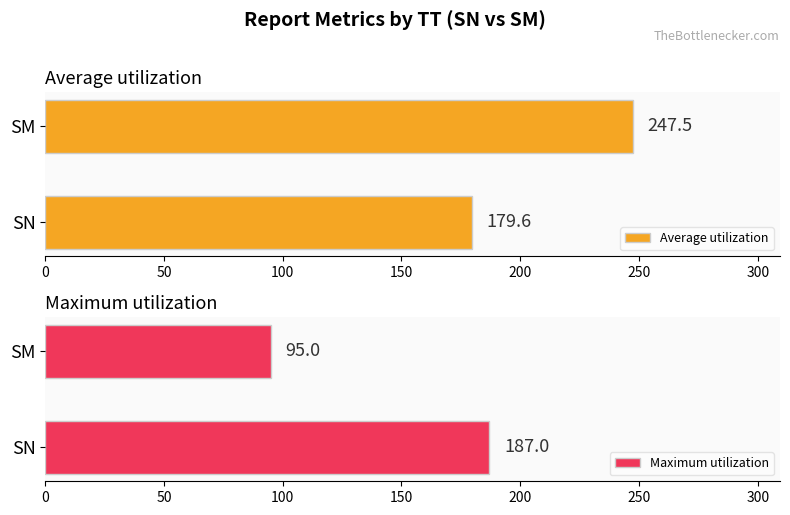

What is the value of the Maximum utilization bar at the 1st from the left?

187.0